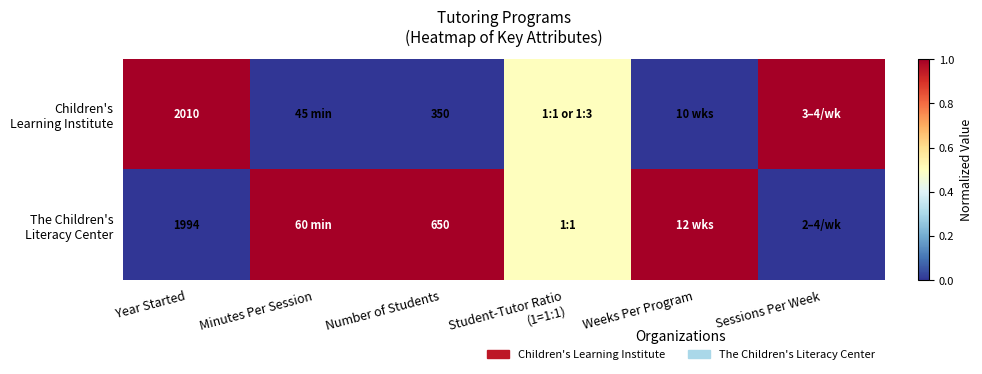

How many The Children's Literacy Center values are between 0 and 1?

6